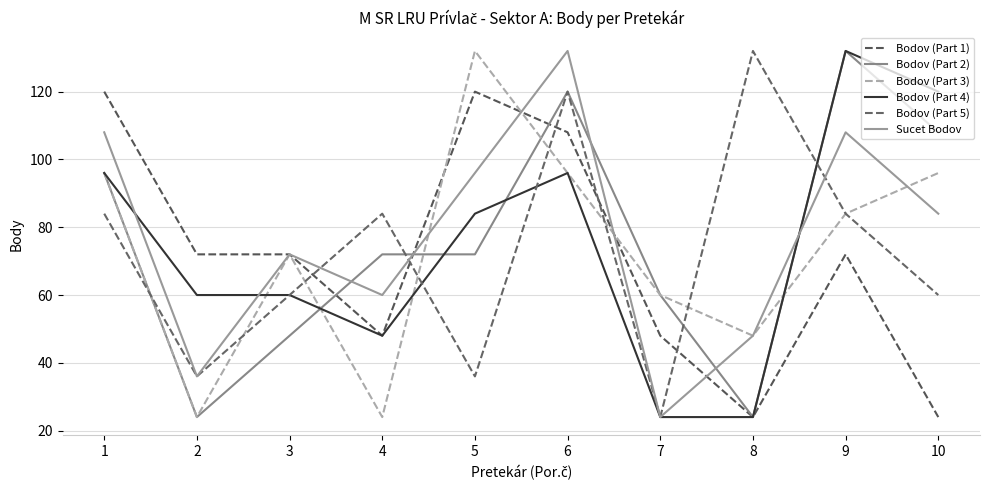

How many lines are shown in the chart?

6